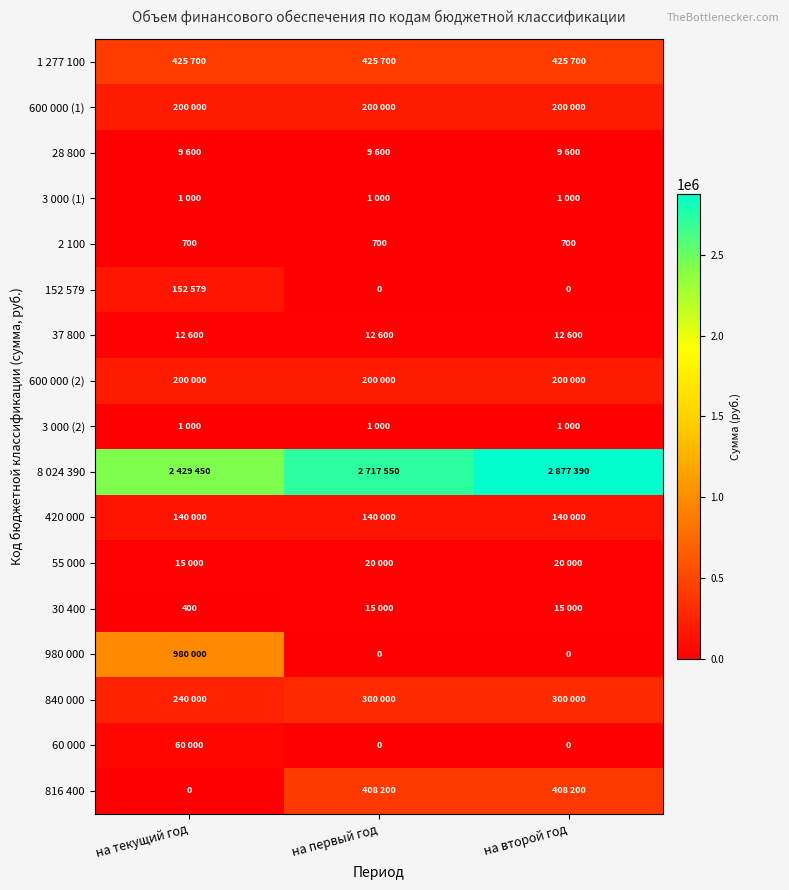

At which category is the sum across all series the highest?

на текущий год